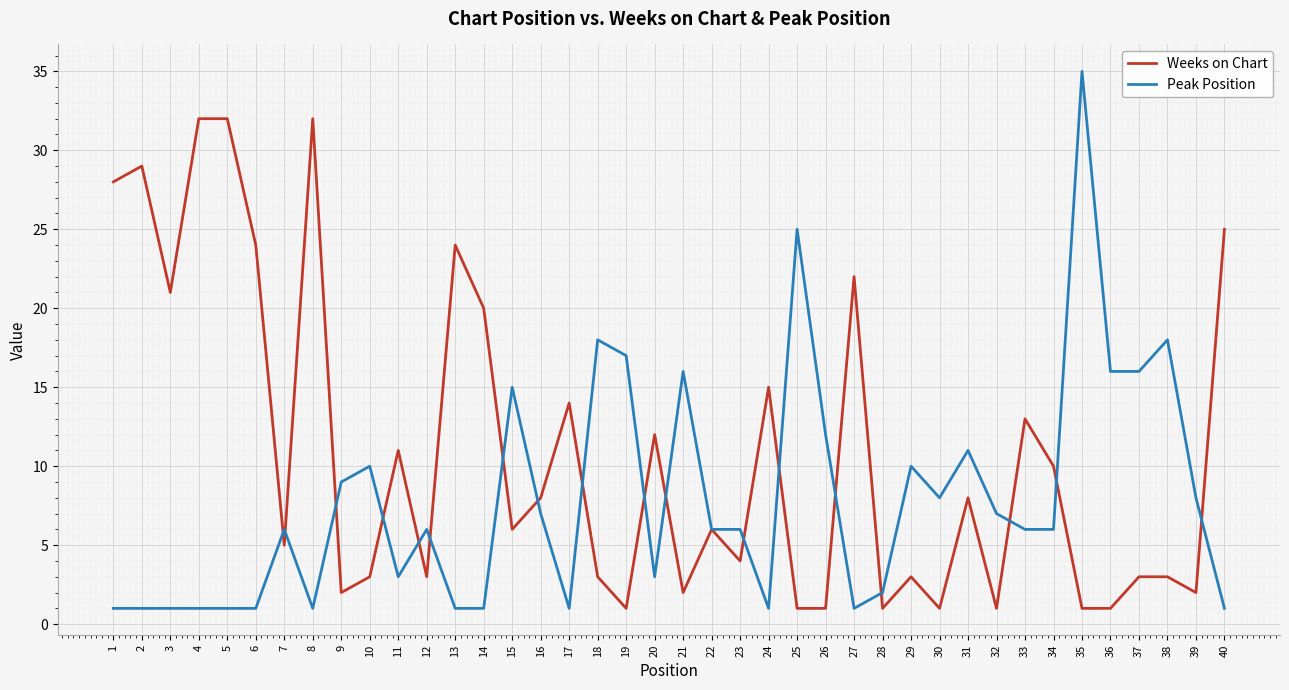

Reading right to left, transcribe all the data shown in this chart.

Weeks on Chart: 40=25	39=2	38=3	37=3	36=1	35=1	34=10	33=13	32=1	31=8	30=1	29=3	28=1	27=22	26=1	25=1	24=15	23=4	22=6	21=2	20=12	19=1	18=3	17=14	16=8	15=6	14=20	13=24	12=3	11=11	10=3	9=2	8=32	7=5	6=24	5=32	4=32	3=21	2=29	1=28
Peak Position: 40=1	39=8	38=18	37=16	36=16	35=35	34=6	33=6	32=7	31=11	30=8	29=10	28=2	27=1	26=12	25=25	24=1	23=6	22=6	21=16	20=3	19=17	18=18	17=1	16=7	15=15	14=1	13=1	12=6	11=3	10=10	9=9	8=1	7=6	6=1	5=1	4=1	3=1	2=1	1=1